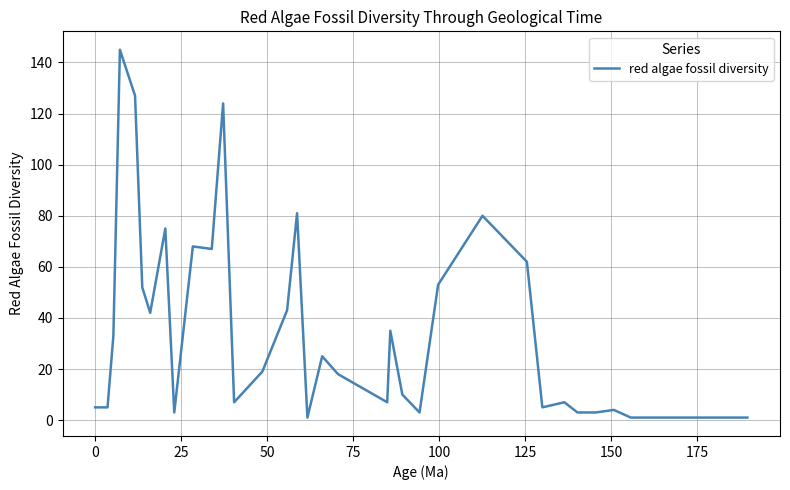

What is the difference between the maximum and minimum values?

144